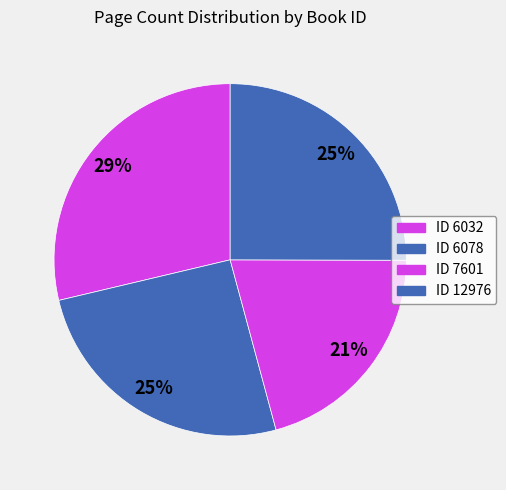

How many slices are in this pie chart?

4